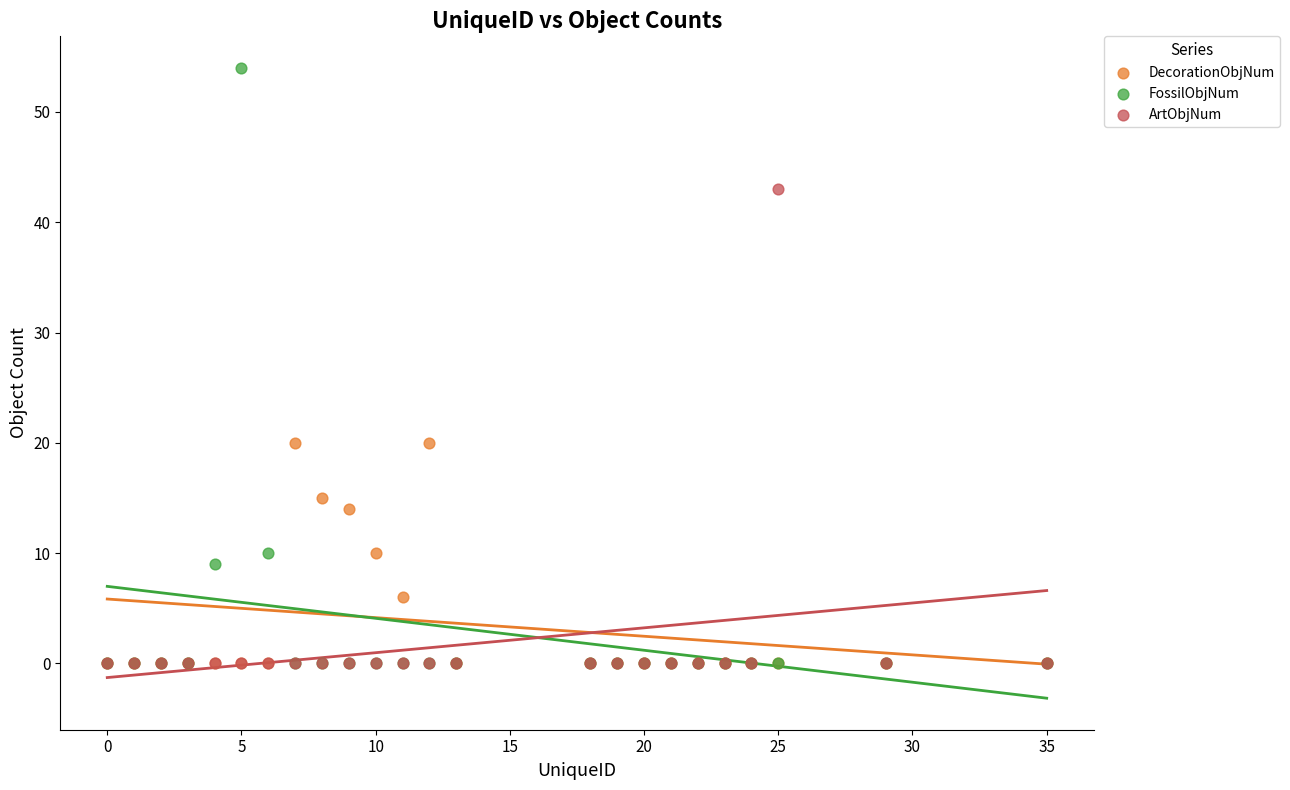

Which series has the widest spread of Y values?

FossilObjNum